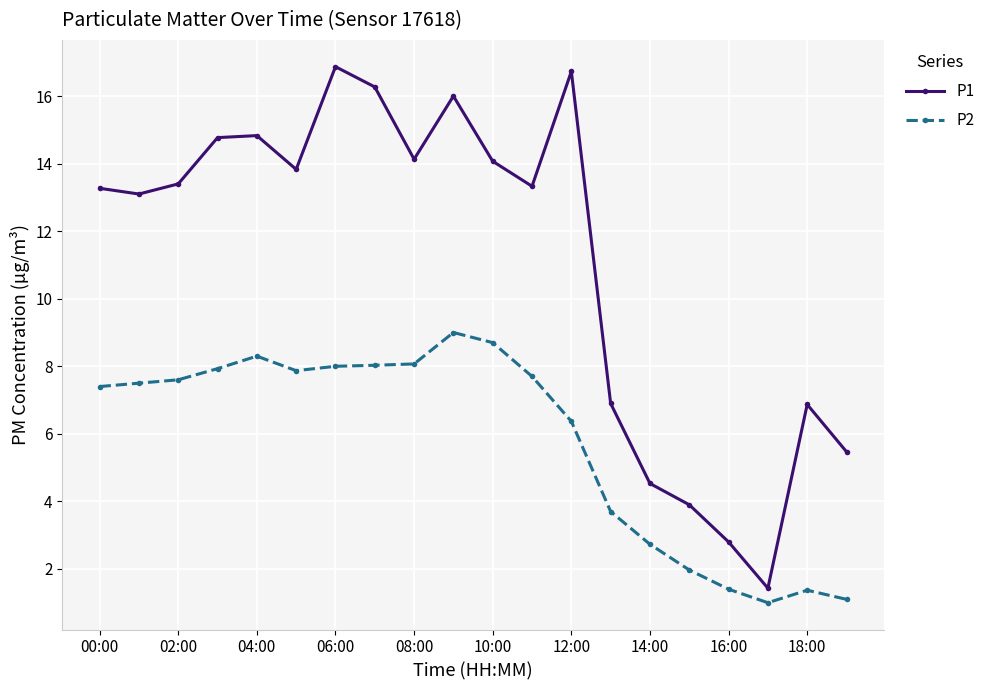

What is the value of the P1 point at the 5th from the left?

14.8